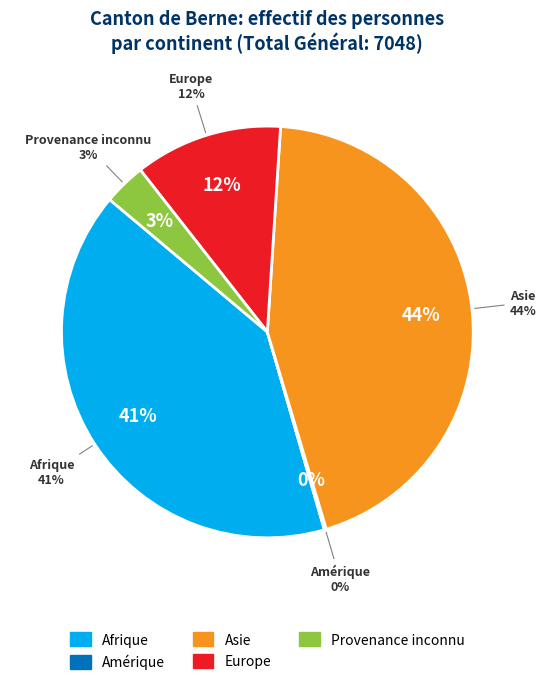

How much of the chart is everything except Afrique?

59.4%